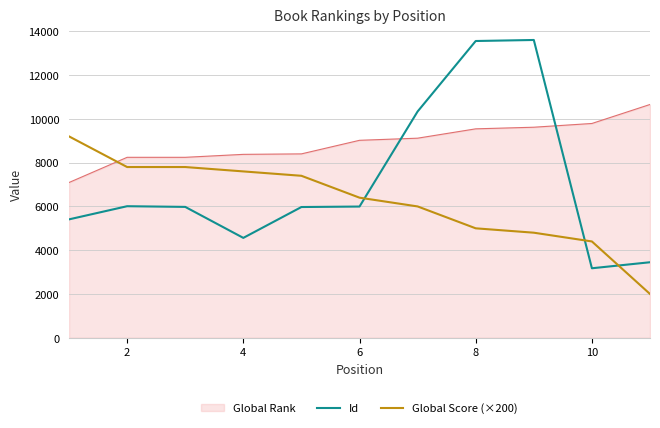

Which series ends up on top after the final intersection of Id and Global Score (×200)?

Id